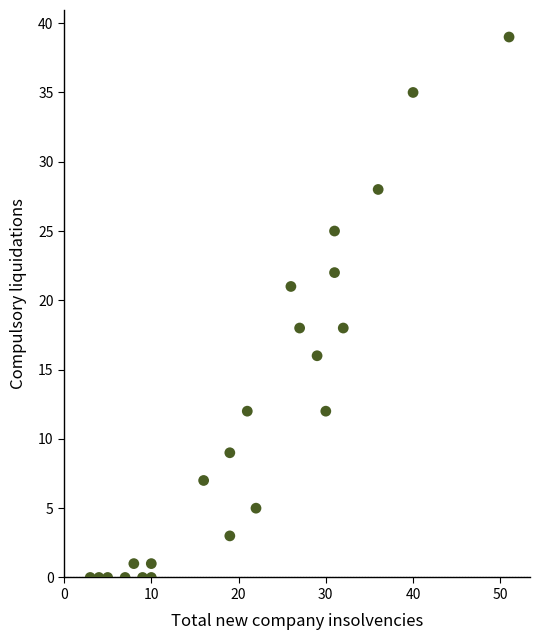

What is the range of X values (max minus min)?

48